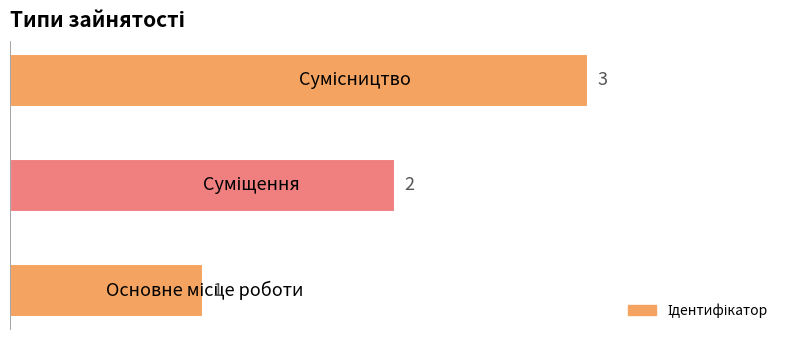

How many data points does each series have?

3